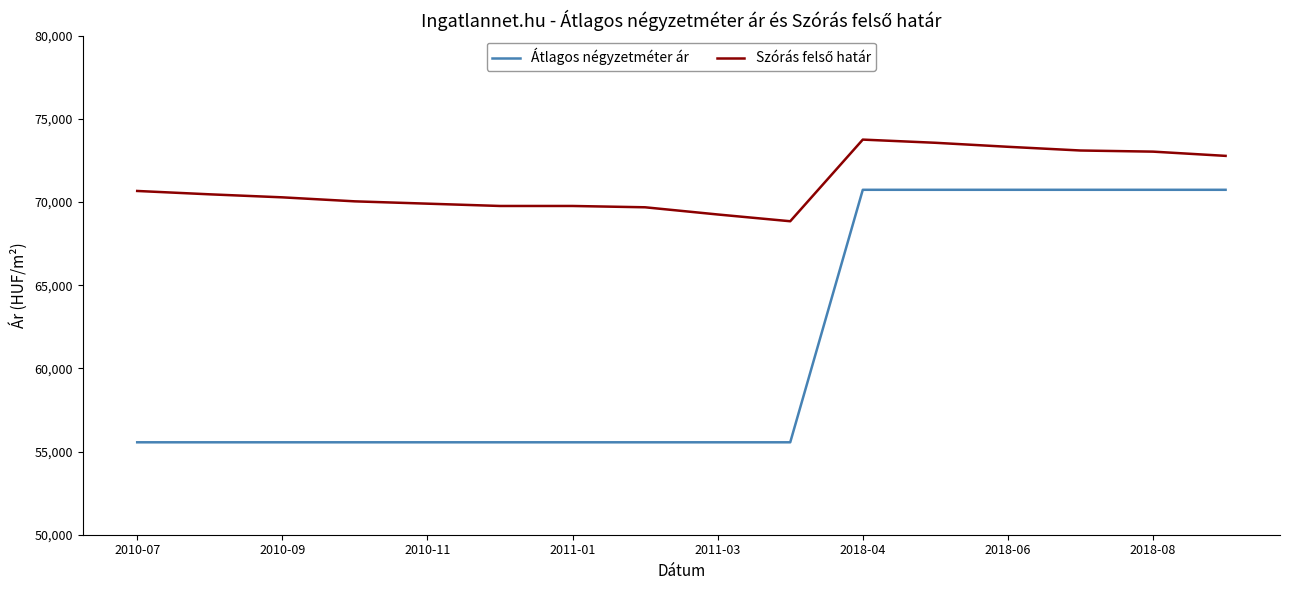

What is the lowest value of the Átlagos négyzetméter ár series?

55555